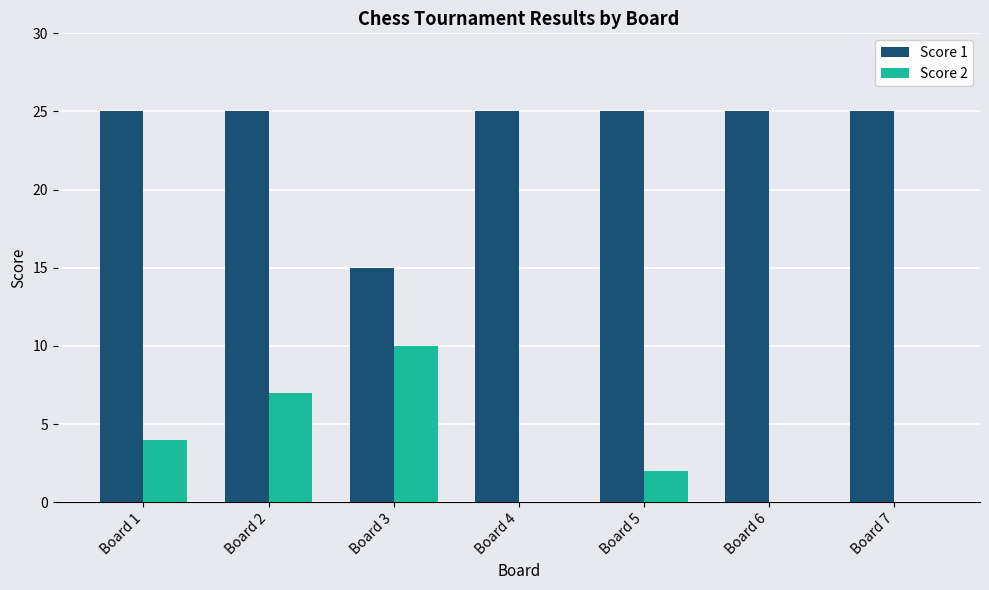

How many groups of bars are there?

7